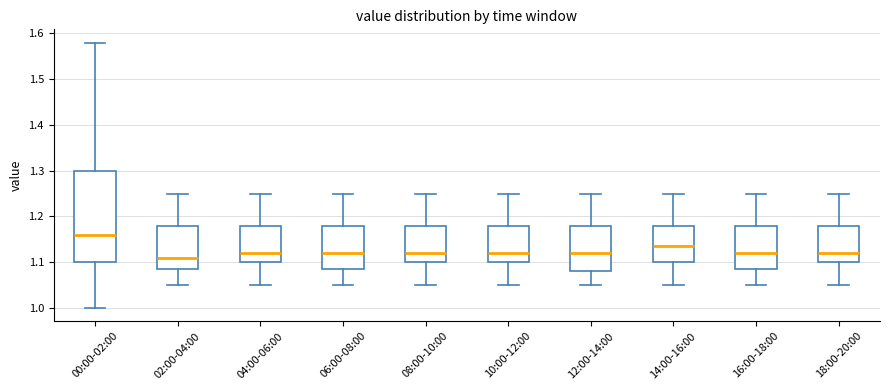

Comparing the boxes themselves (not the whiskers), which one is the tallest?

00:00-02:00